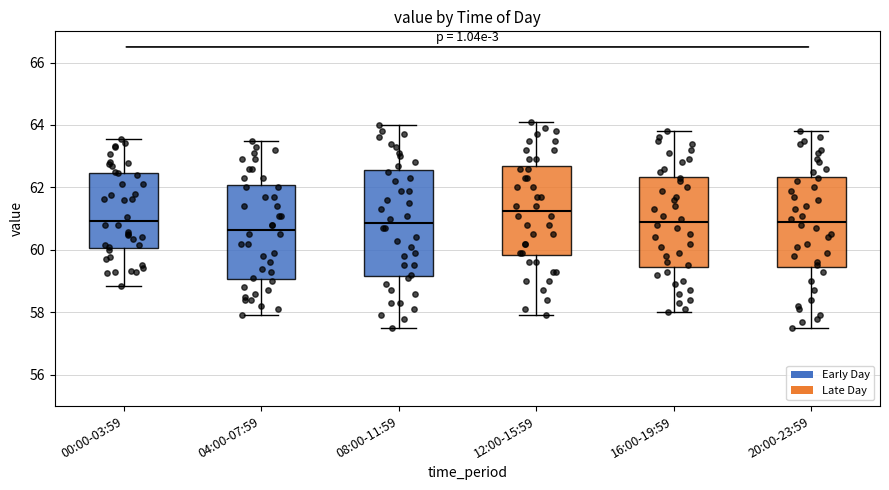

Reading left to right, read every box against the y-axis: the position of its median line, the range the box covers, and the ends of its whiskers. The values are not printed on the chart, so give them approximately, as read against the axis.

00:00-03:59: median 61.0, box 60.0 to 62.4, whiskers 58.8 to 63.6
04:00-07:59: median 60.6, box 59.0 to 62.0, whiskers 58.0 to 63.6
08:00-11:59: median 60.8, box 59.2 to 62.6, whiskers 57.6 to 64.0
12:00-15:59: median 61.2, box 59.8 to 62.6, whiskers 58.0 to 64.2
16:00-19:59: median 61.0, box 59.4 to 62.4, whiskers 58.0 to 63.8
20:00-23:59: median 61.0, box 59.4 to 62.4, whiskers 57.6 to 63.8